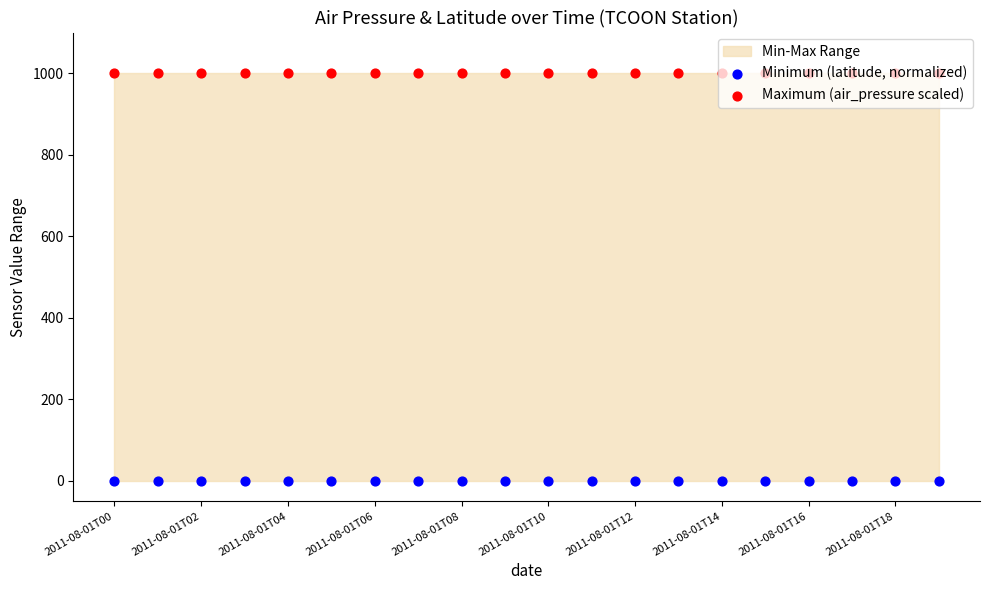

What is the total value across all series at 13?

1000